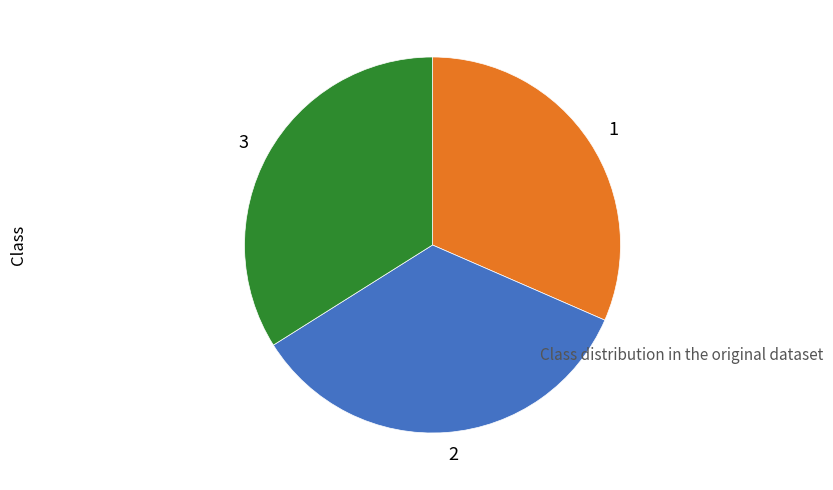

Is it true that 2 is 35% of the pie?

True